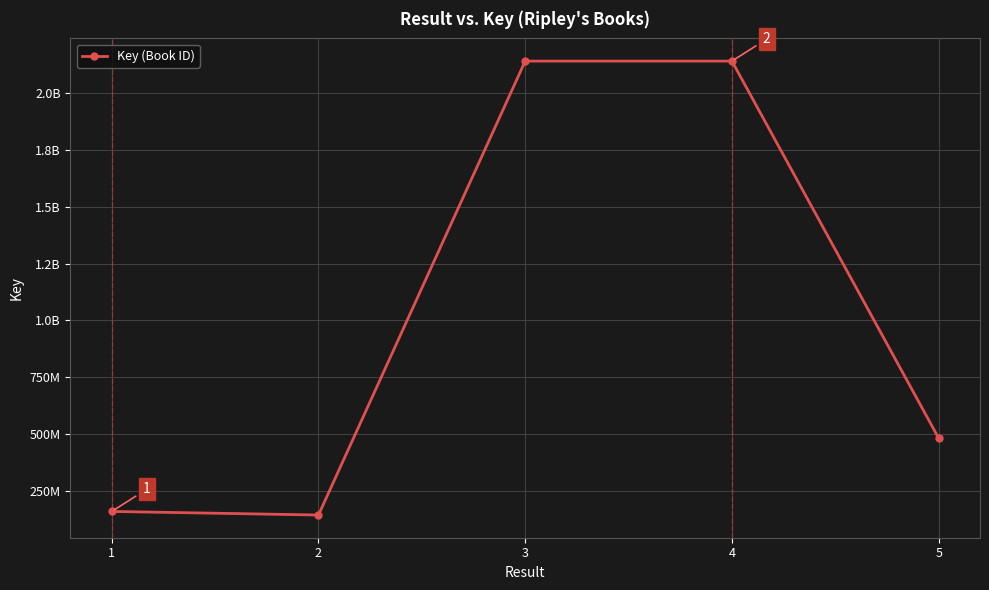

At which category does the data reach its first local valley?

2